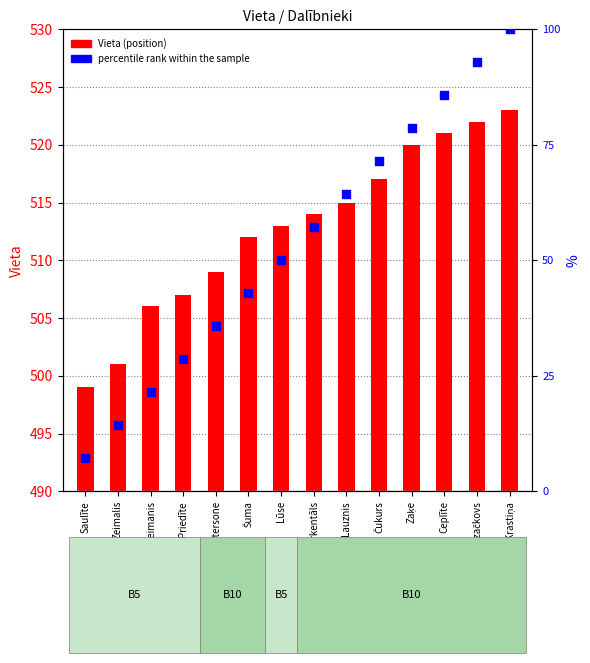

At which category is the sum across all series the highest?

Krastiņa